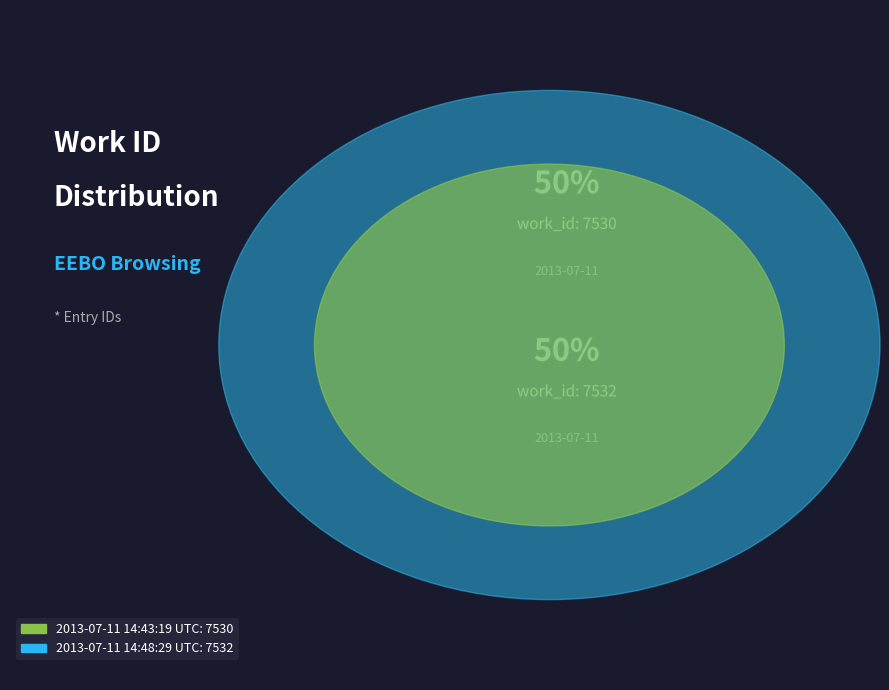

To the nearest percent, what is the combined percentage of 2013-07-11 14:48:29 UTC and 2013-07-11 14:43:19 UTC?

100%